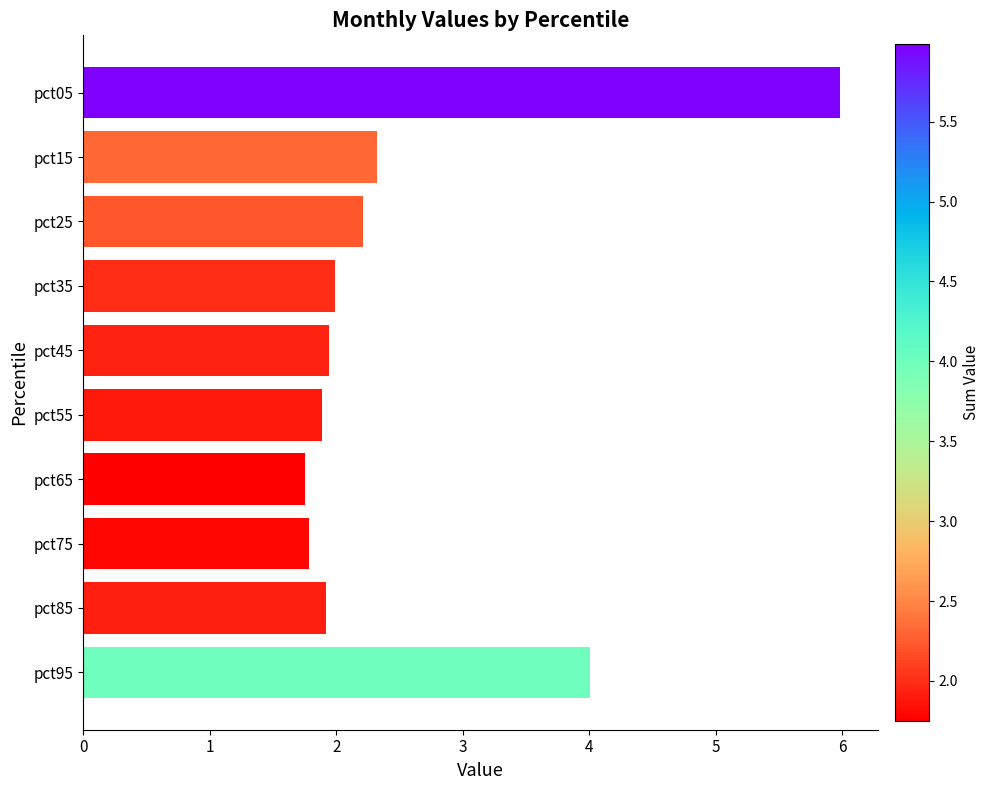

How many bars are there in total?

10